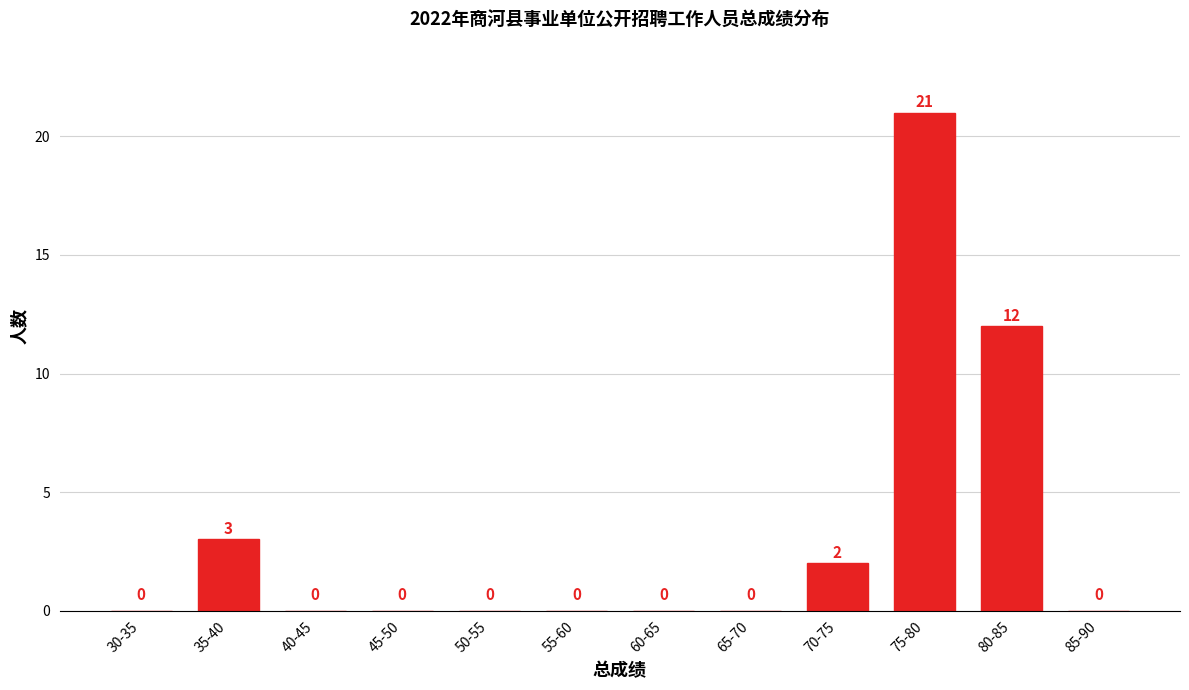

Reading left to right, what are all the values shown in this chart?

30-35=0	35-40=3	40-45=0	45-50=0	50-55=0	55-60=0	60-65=0	65-70=0	70-75=2	75-80=21	80-85=12	85-90=0